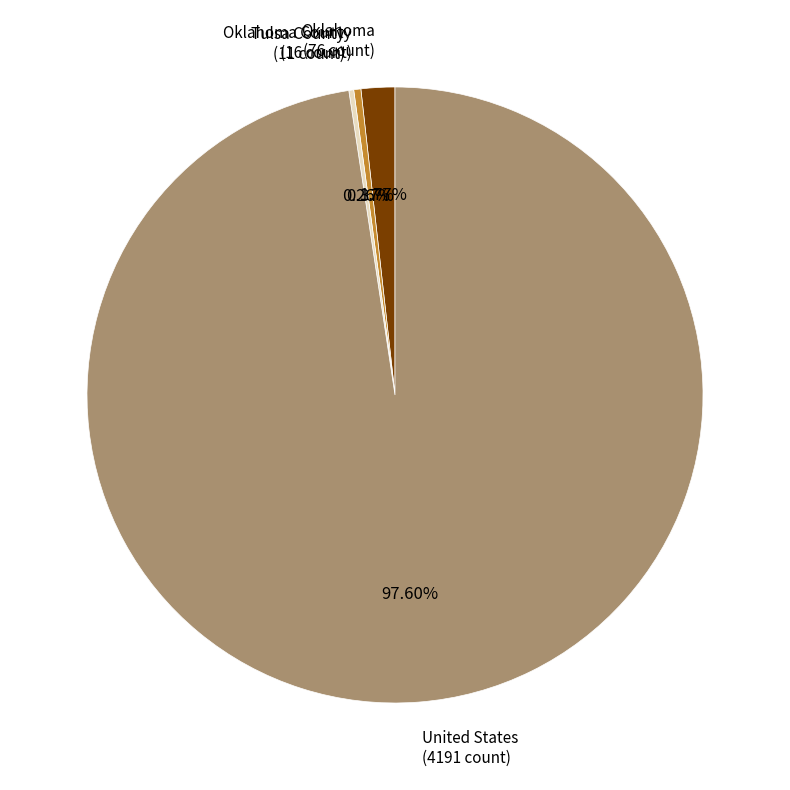

What is the ratio of the value at United States to the value at Oklahoma County?

261.9